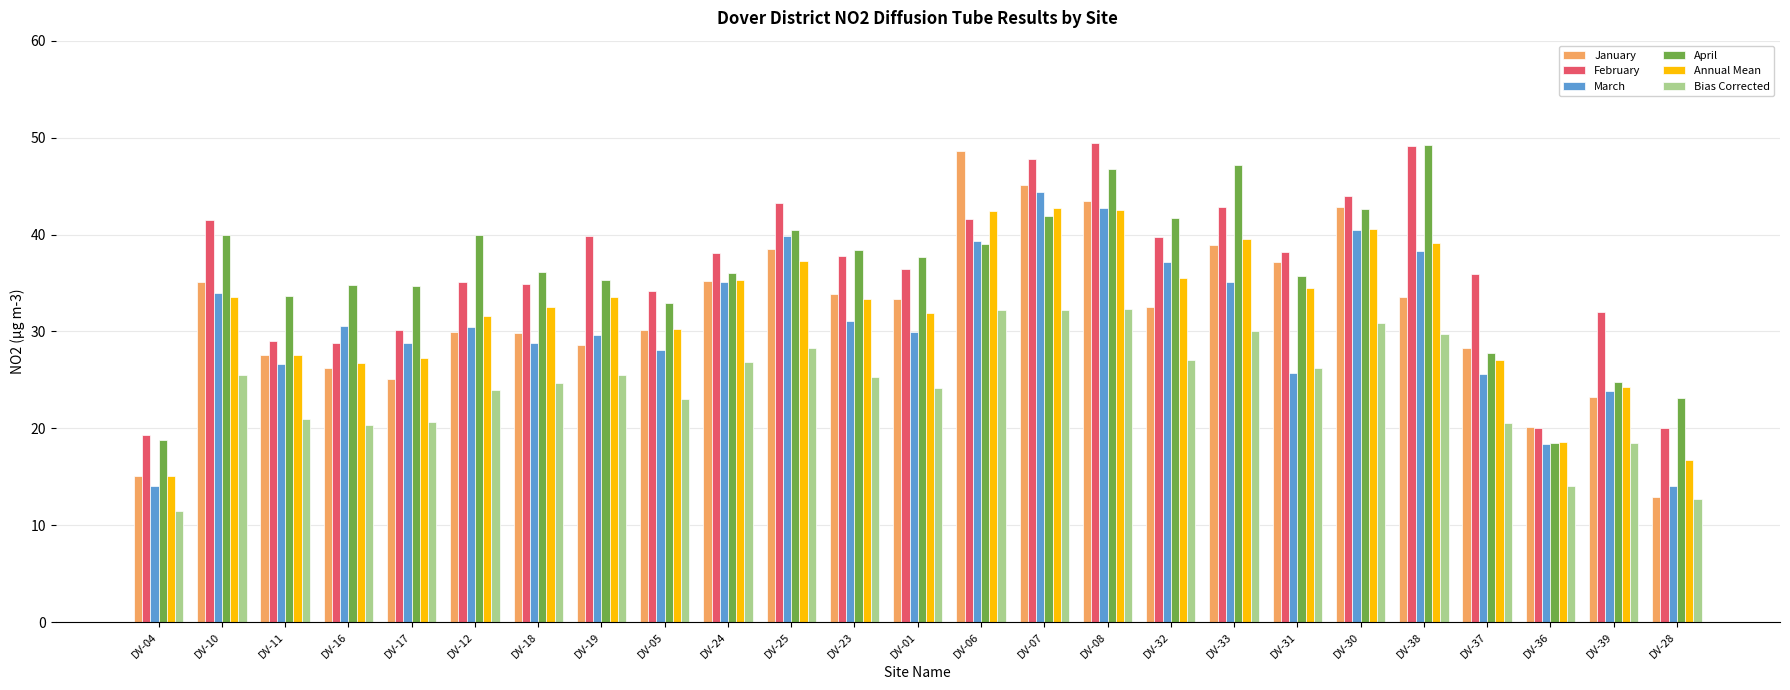

Which category has the lowest value across all series?

DV-04